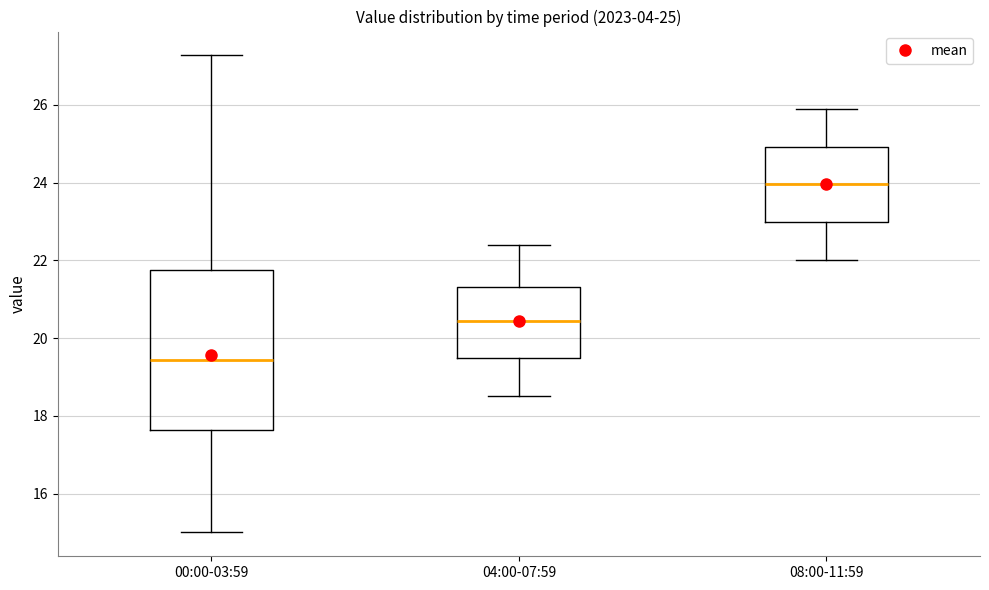

Which box is the tallest, from its lower edge to its upper edge?

00:00-03:59